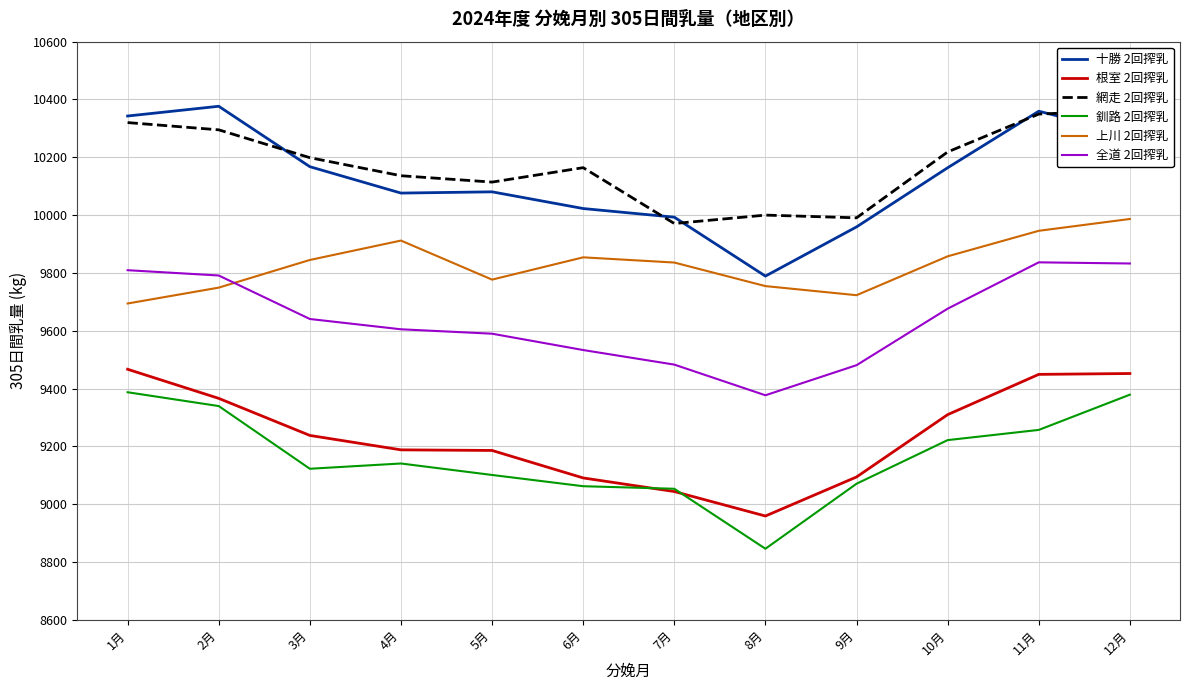

What is the total value across all series at 12月?

59292.7